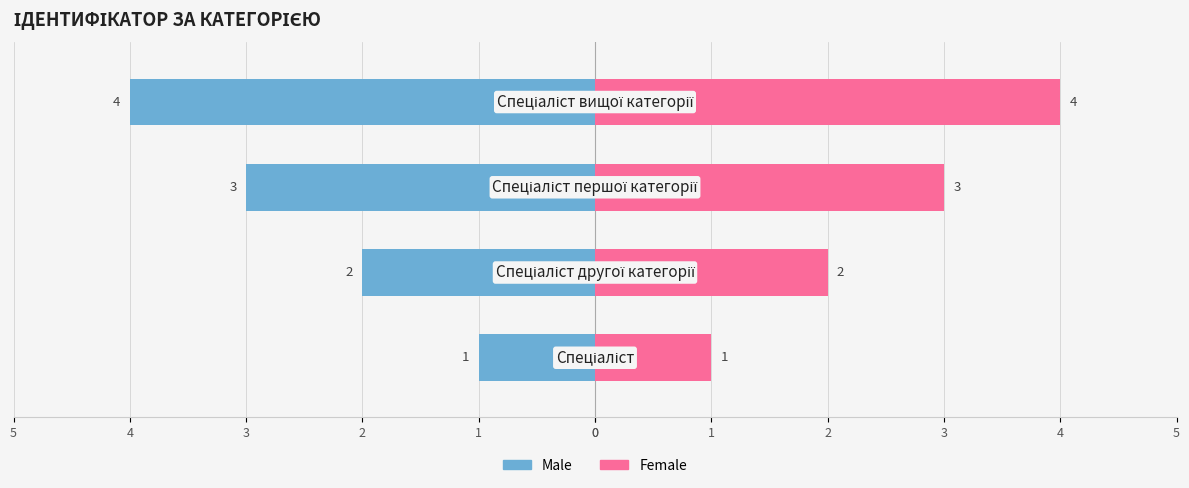

Which series has the largest range (max minus min)?

Male